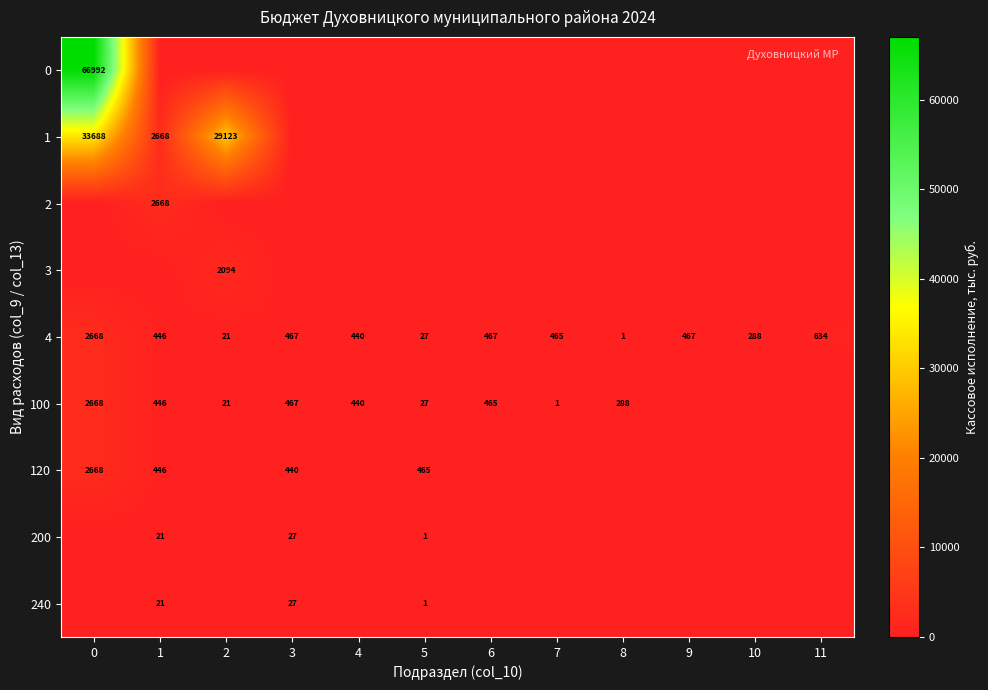

What is the spread (max minus min) of values at 11?

634.4